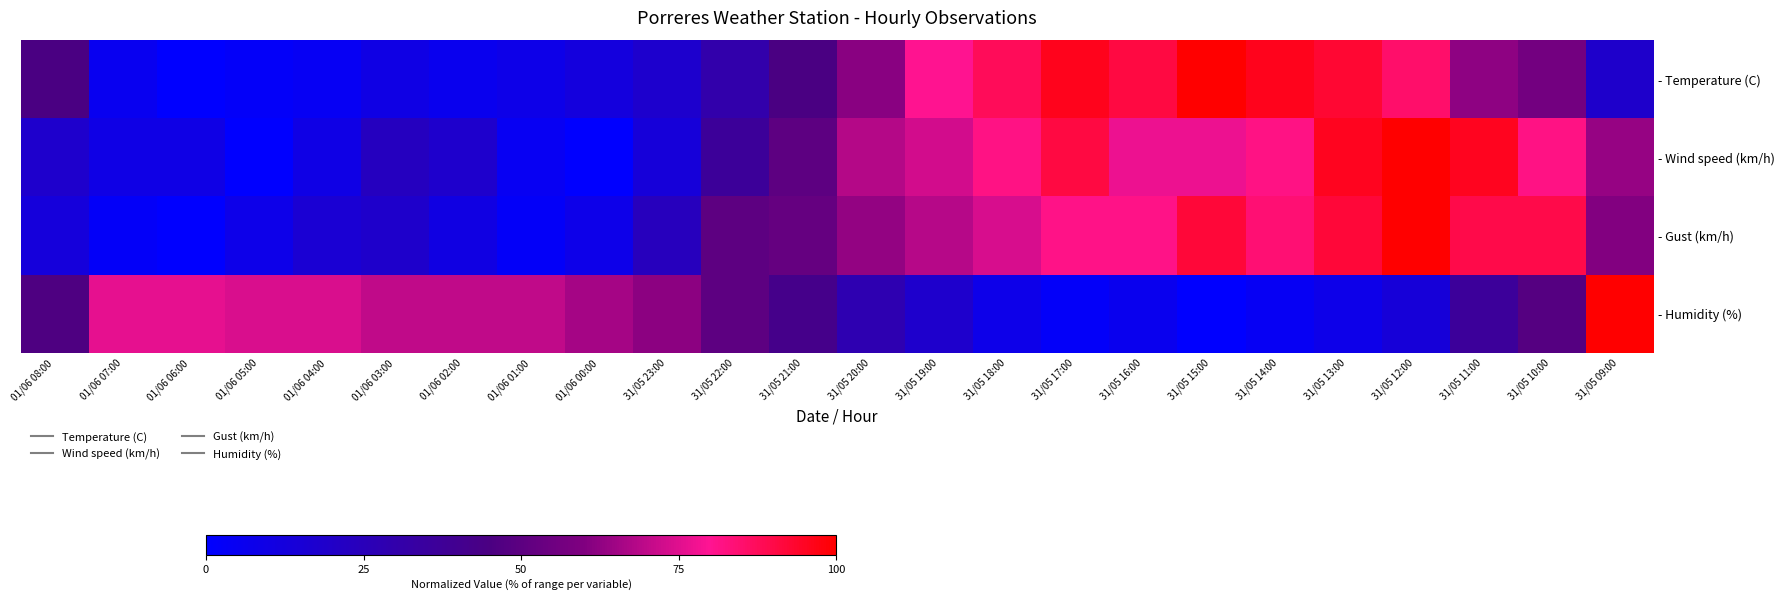

Which category has the lowest value across all series?

01/06 06:00